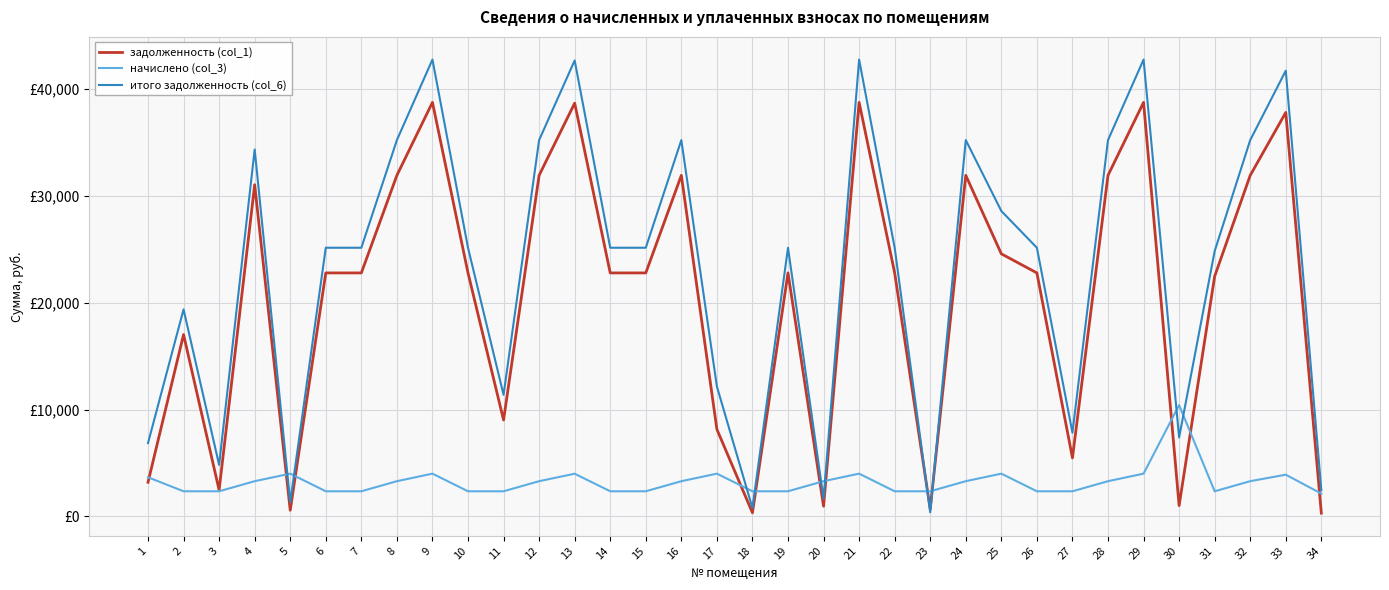

What are all the series names shown in the legend?

задолженность (col_1), начислено (col_3), итого задолженность (col_6)